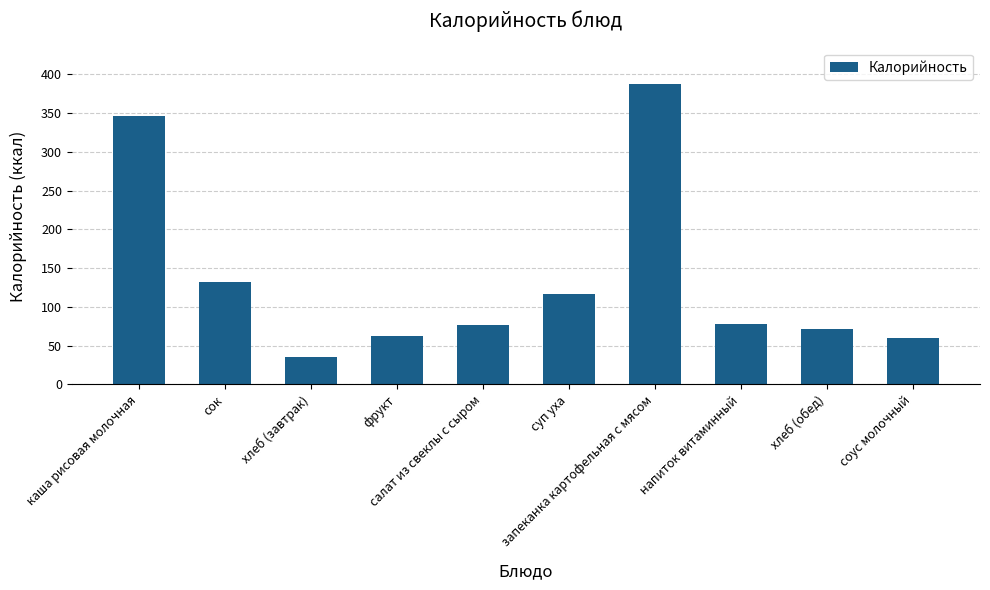

What is the value of the 1st bar from the left?

346.0